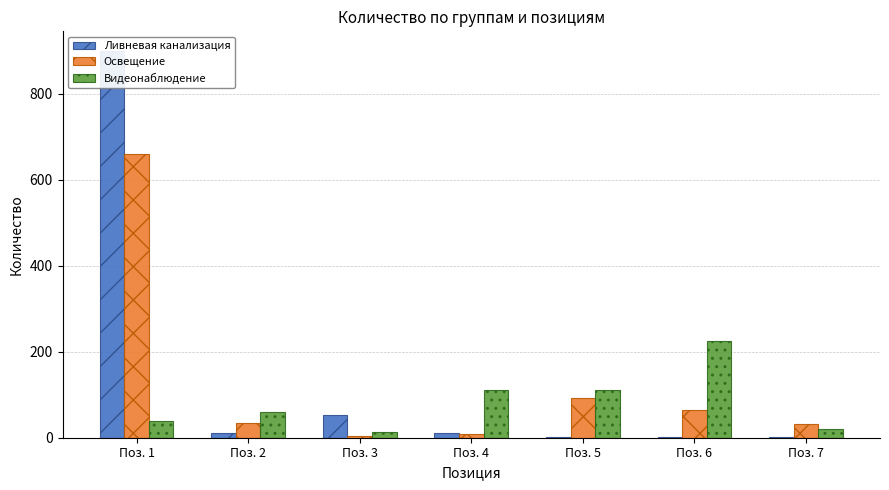

Which category has the highest value in the Видеонаблюдение series?

Поз. 6